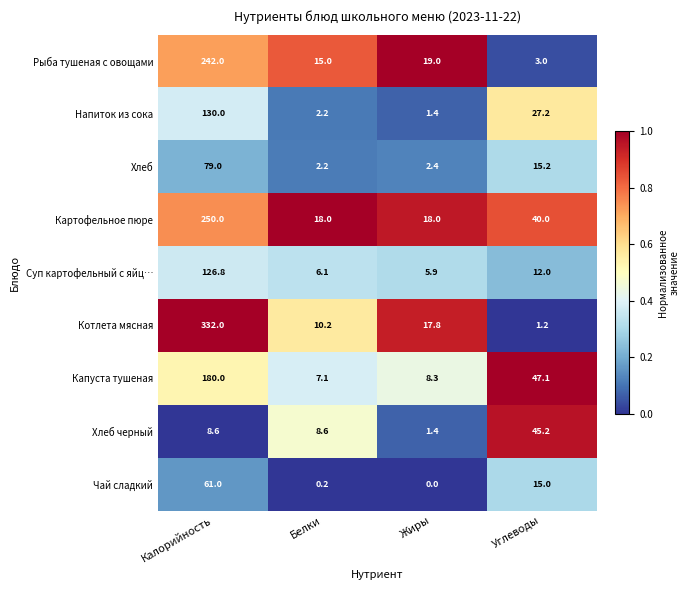

At which label does Картофельное пюре first exceed 40?

Калорийность